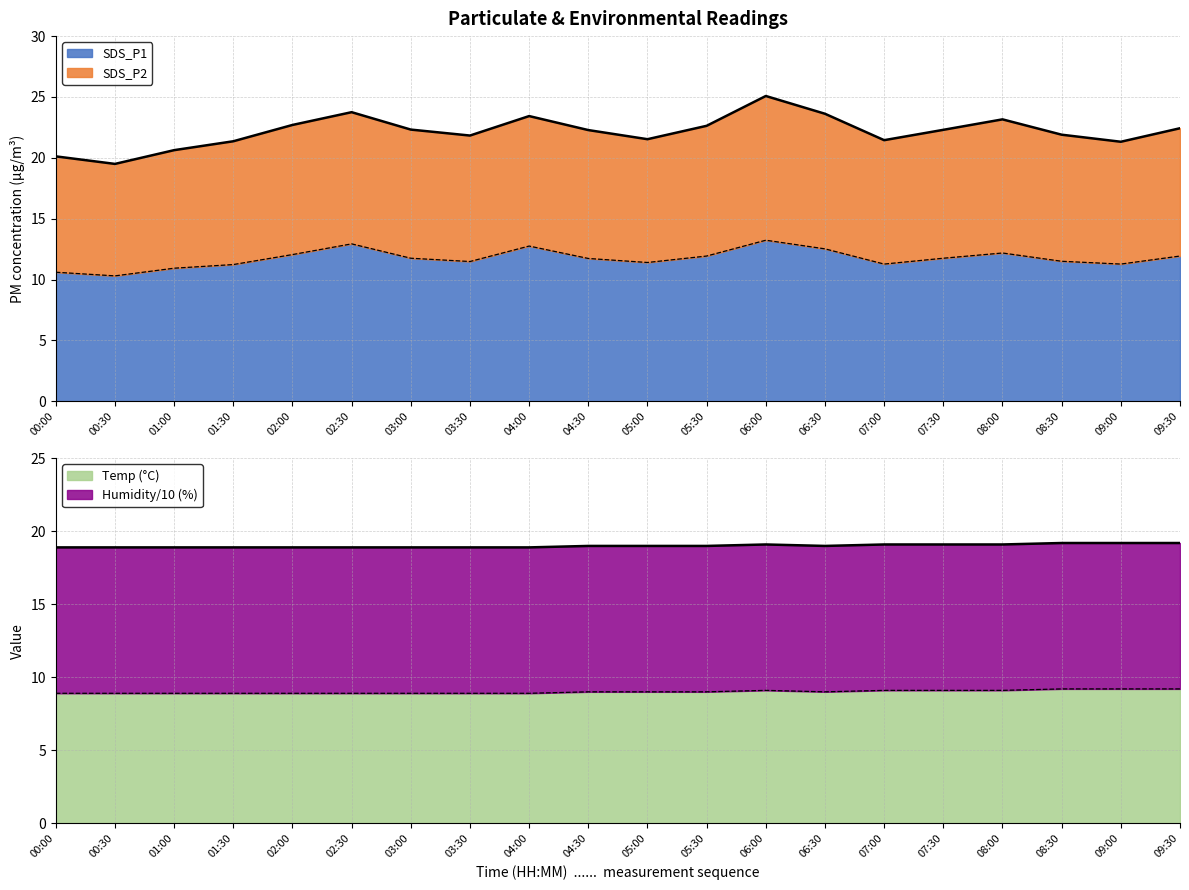

Which series has the largest total across all categories?

Temp